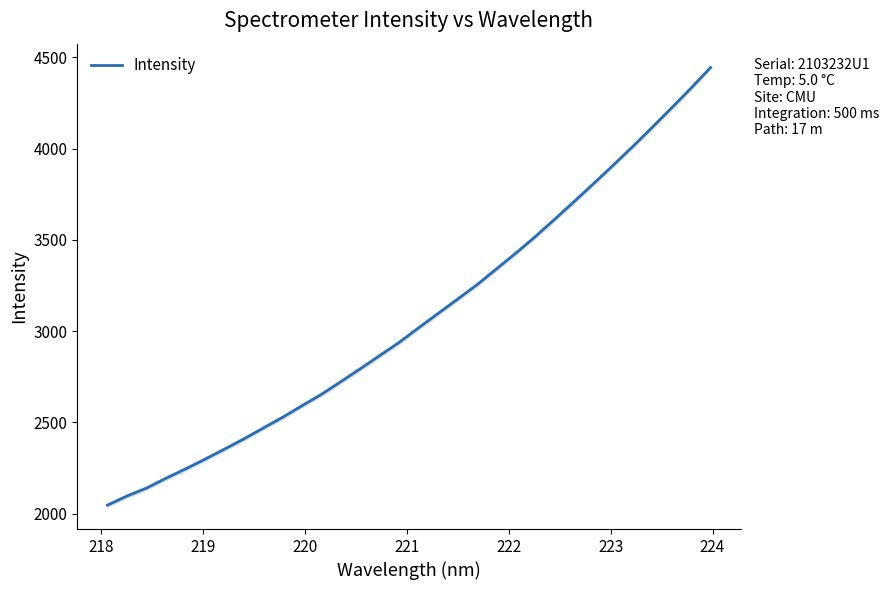

What is the highest value of the Intensity series?

4443.8